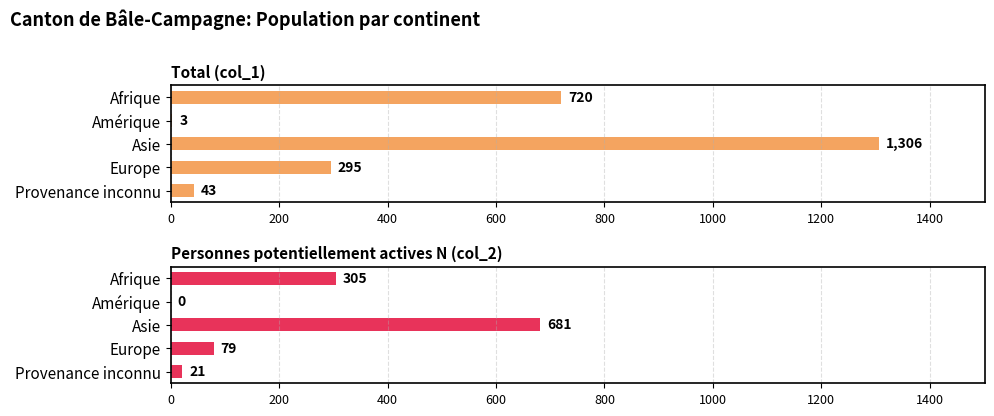

The Total (col_1) series shows 26 at Provenance inconnu. True or false?

False